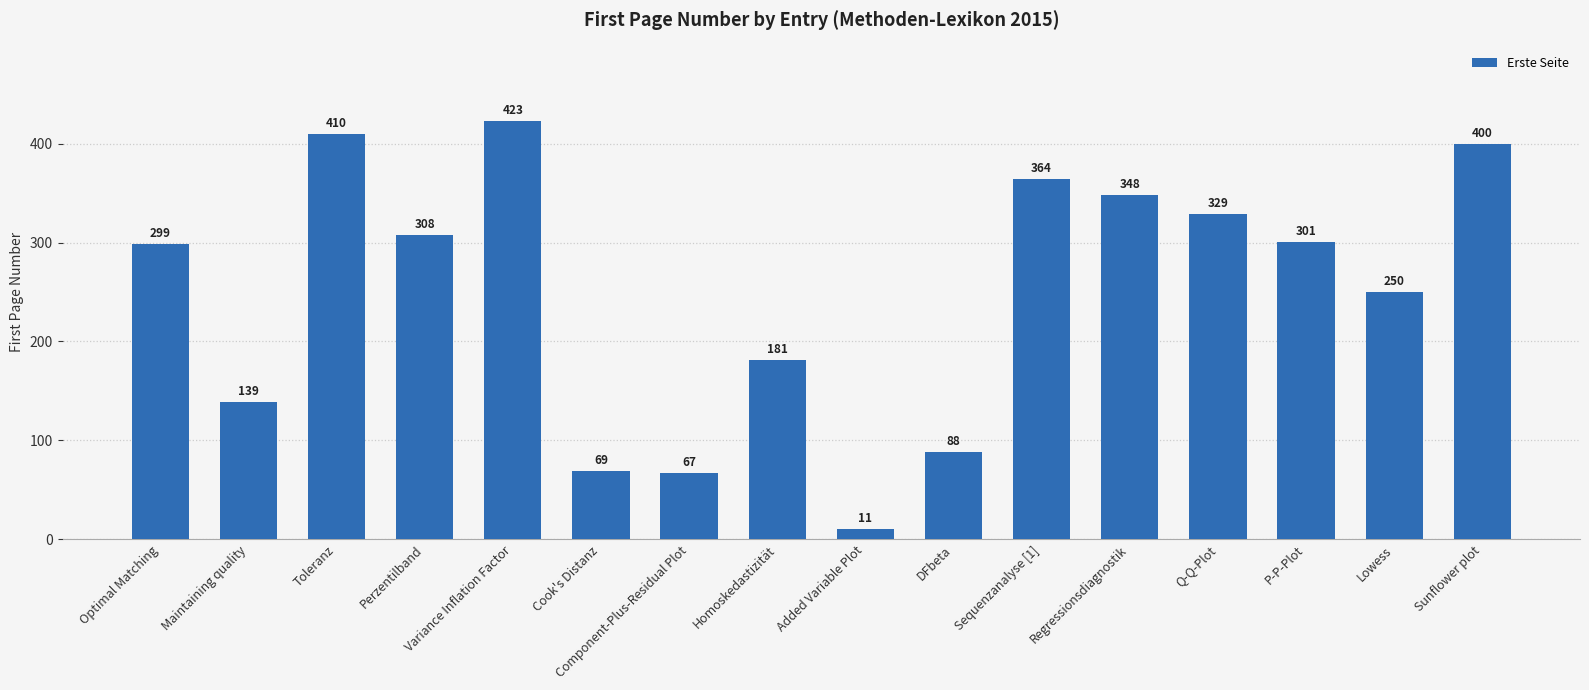

The chart shows a value of 312 at Homoskedastizität. True or false?

False